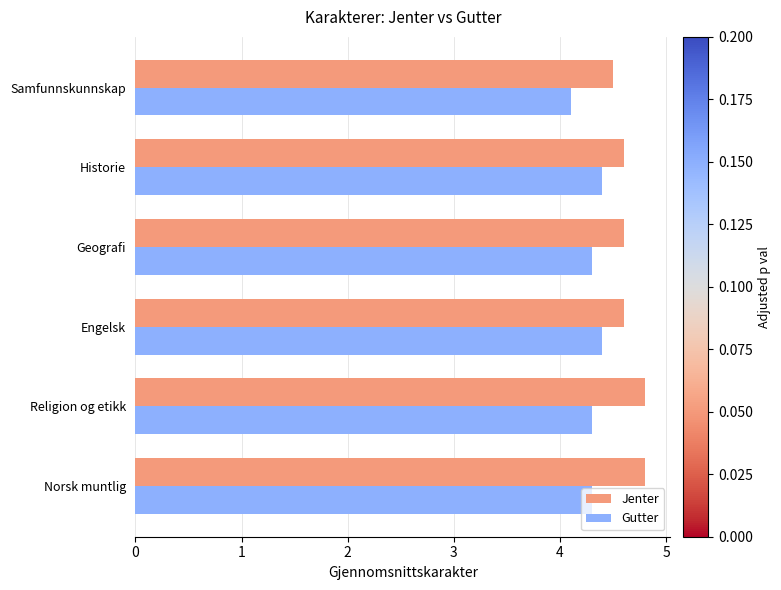

List the series in order of their overall mean, lowest first.

Gutter, Jenter